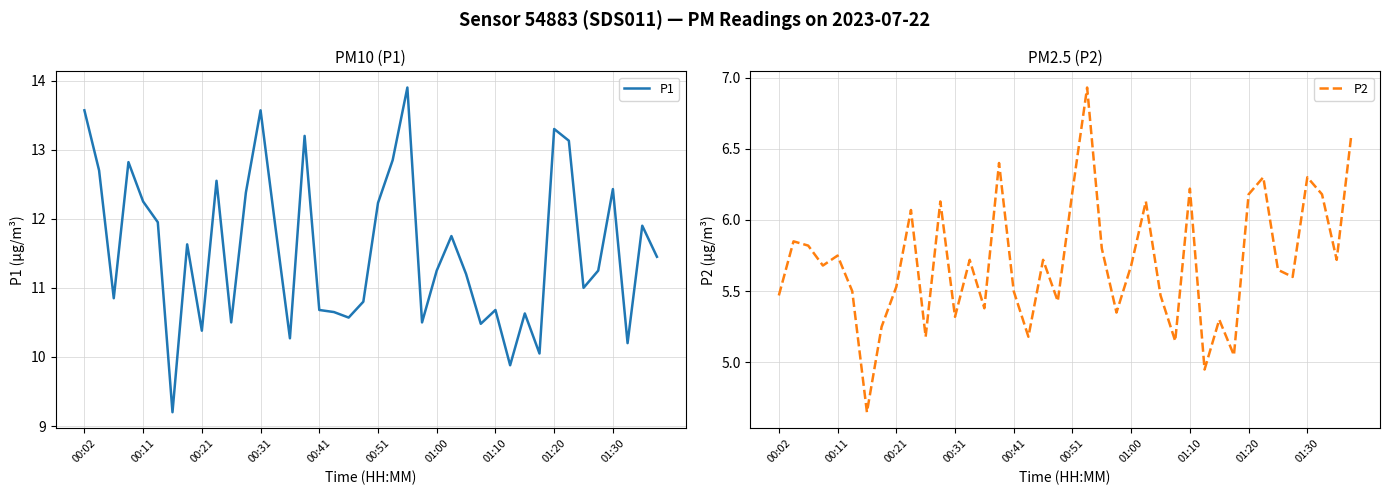

Which series has the largest total across all categories?

P1